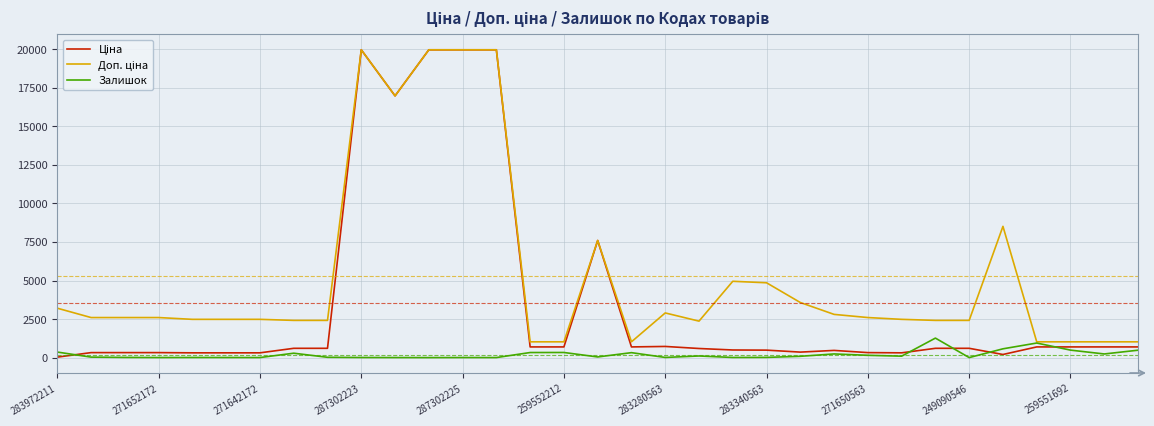

What is the greatest value displayed?

19964.2